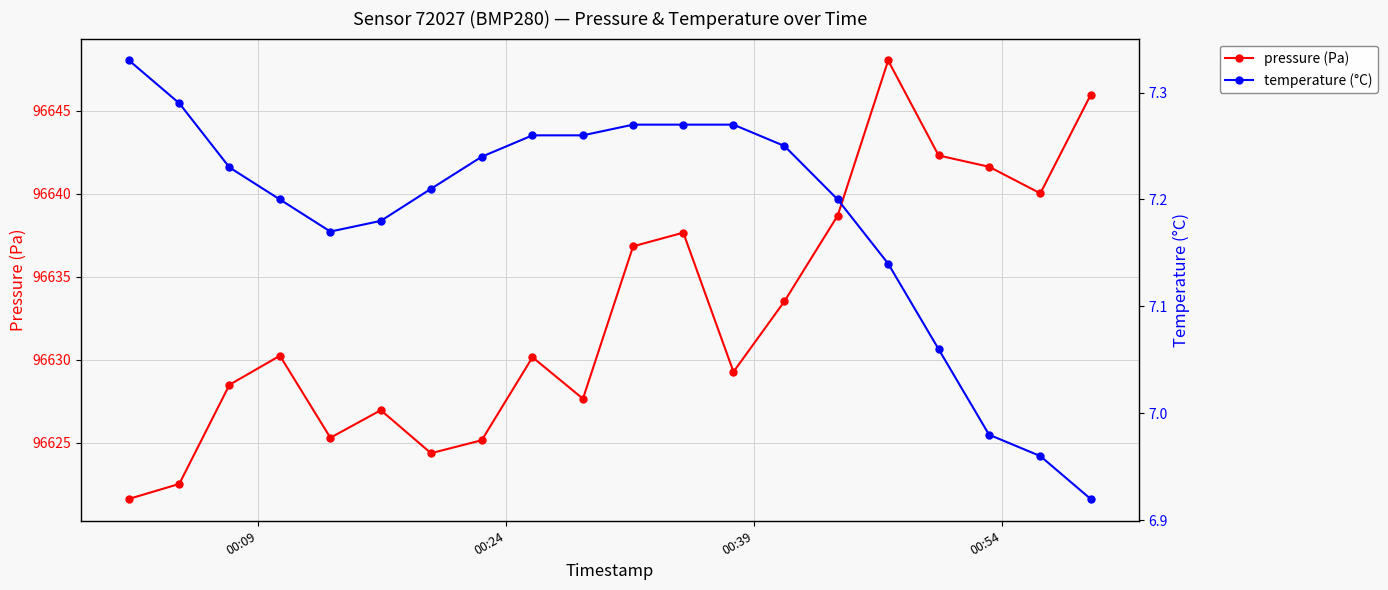

In pressure (Pa), how many points are lower than both neighbors (excluding endpoints)?

5